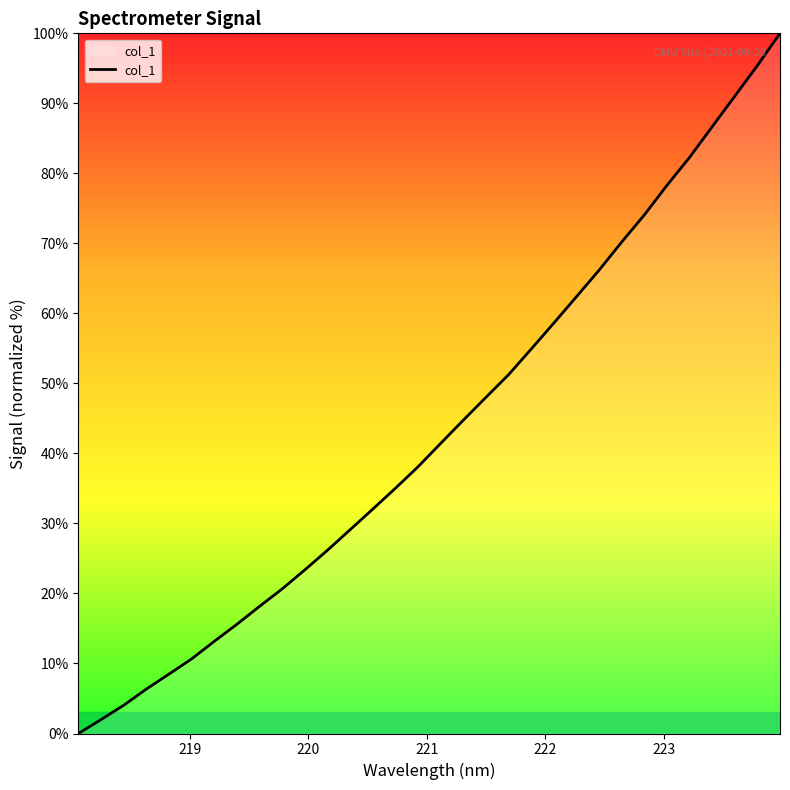

What is the maximum value shown in the chart?

100.0